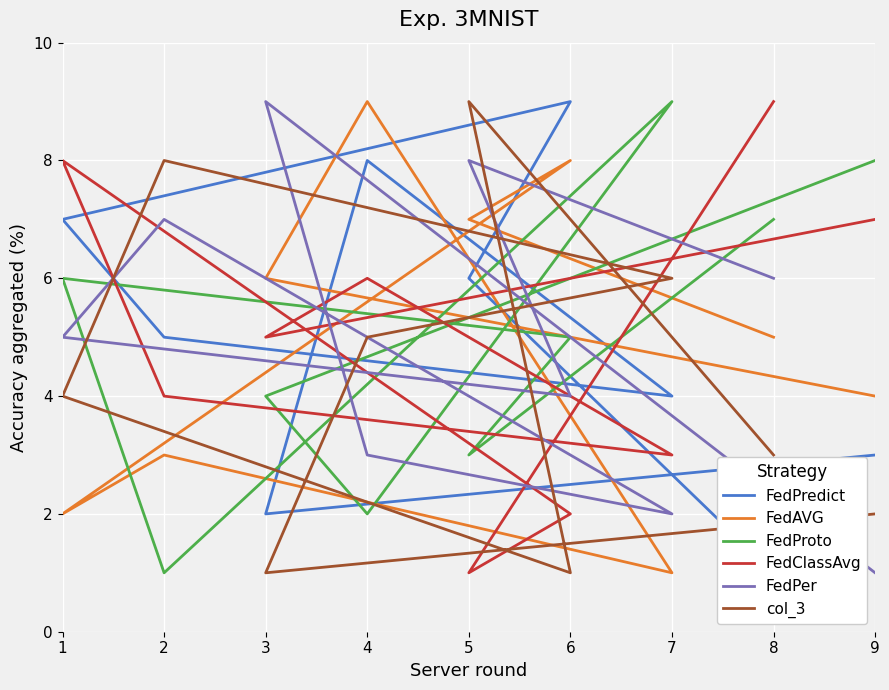

Does the chart display data point markers on the line(s)?

No